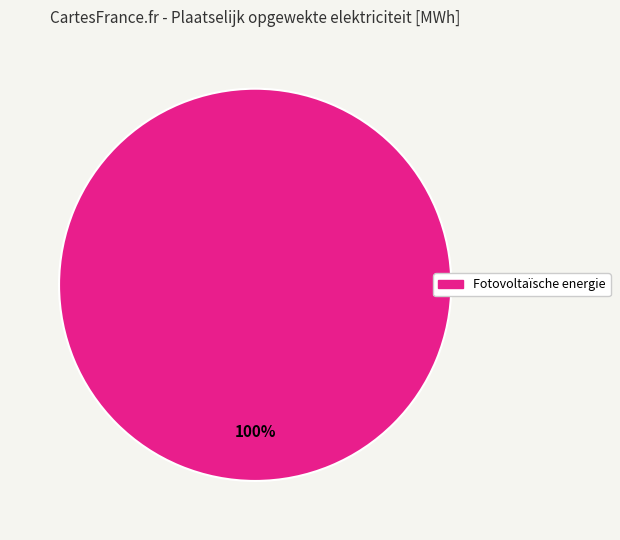

What is the majority slice?

Fotovoltaïsche energie